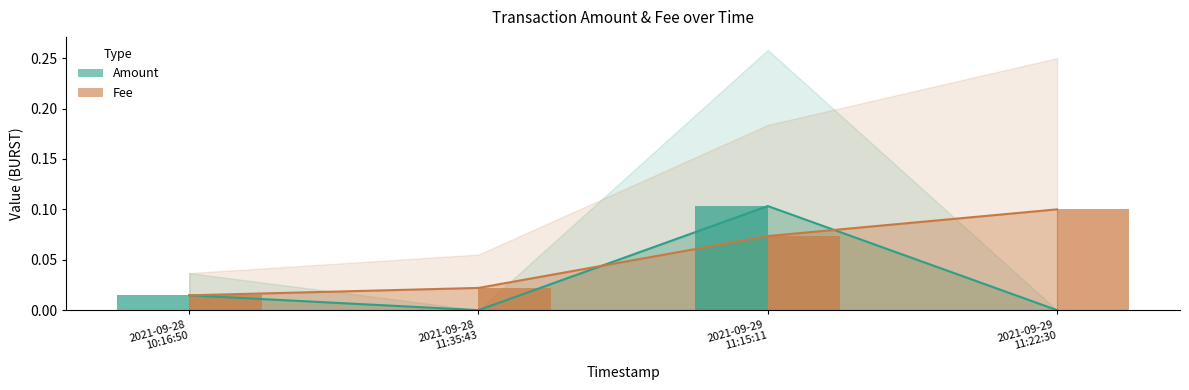

The value of Fee at 2021-09-29 11:15:11 is 0.1. True or false?

True